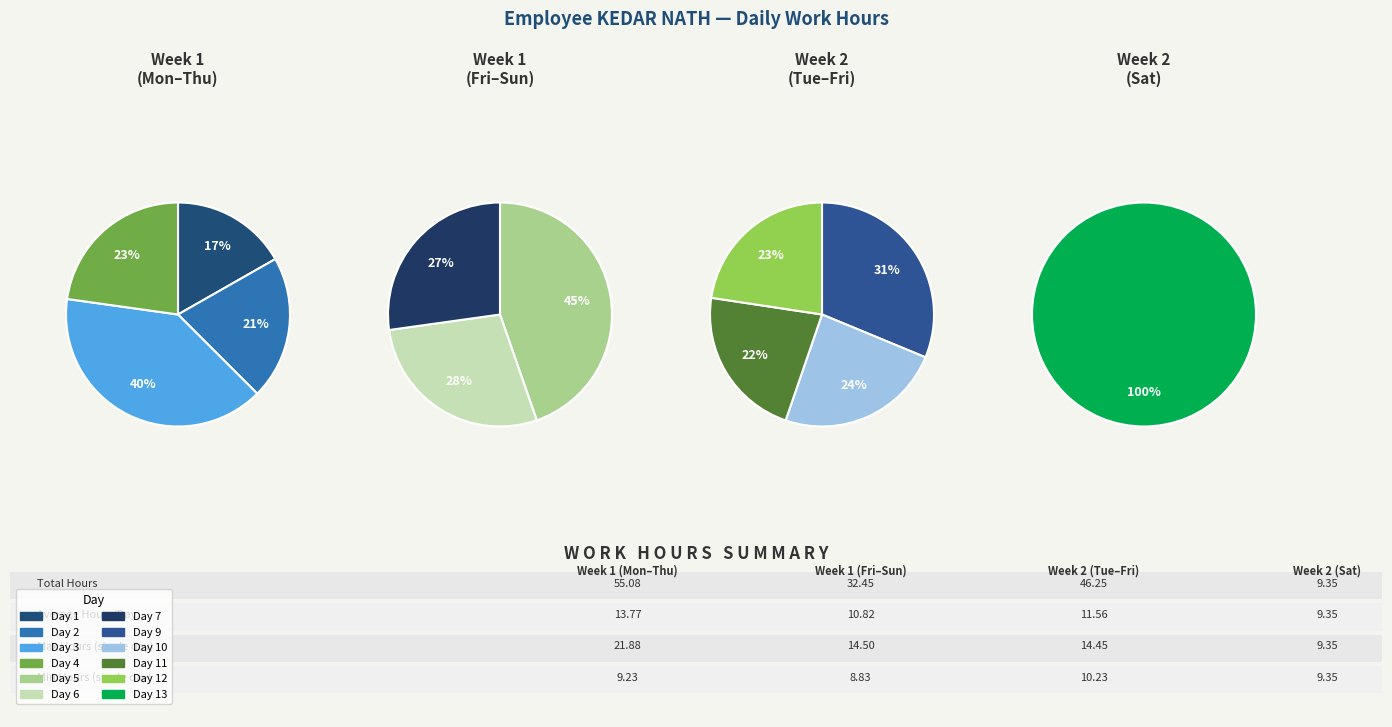

Between Day 11 and Day 12, which is larger?

Day 12